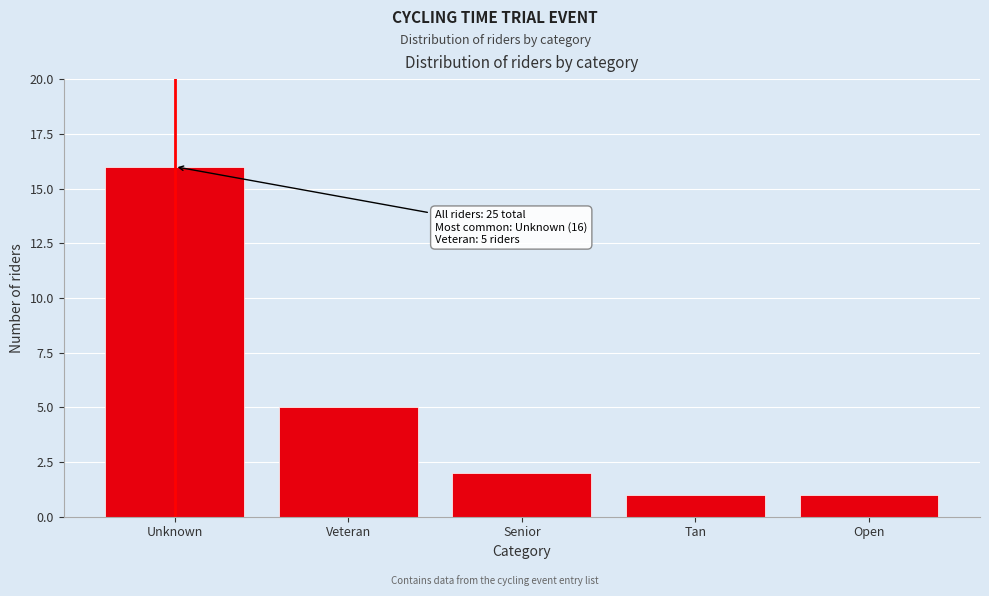

Reading left to right, extract all data points from this chart.

16	5	2	1	1